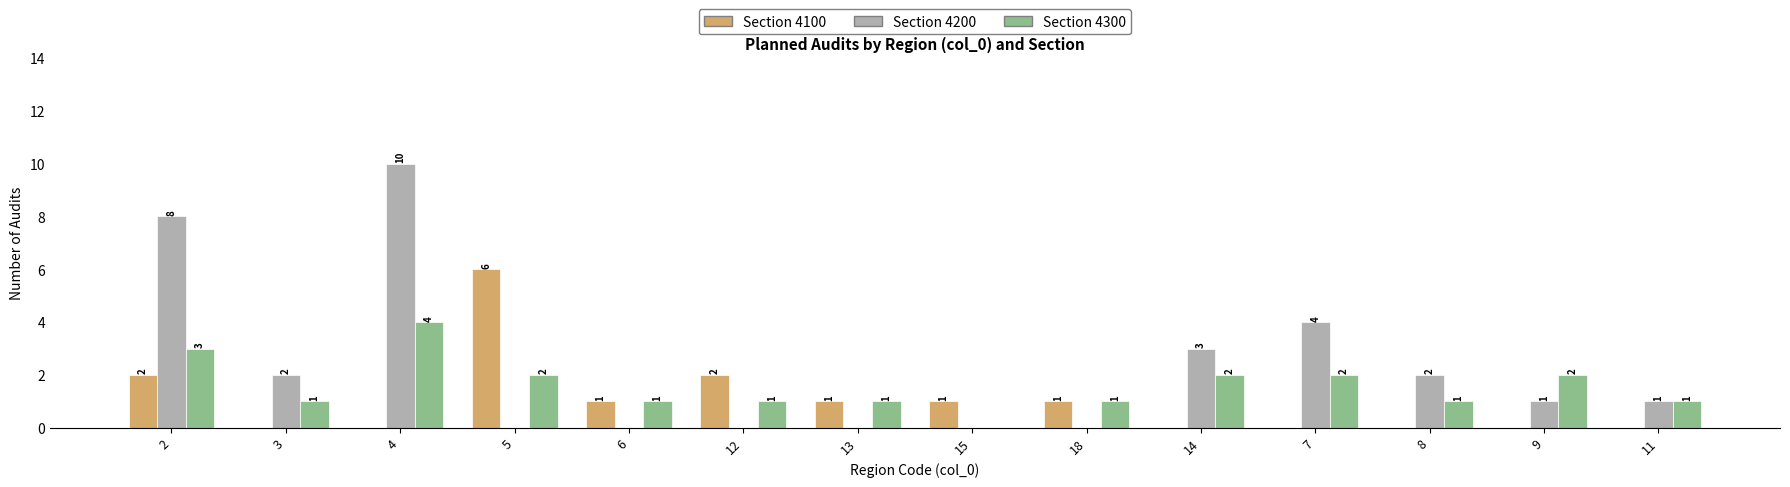

What is the sum of all Section 4200 values?

31